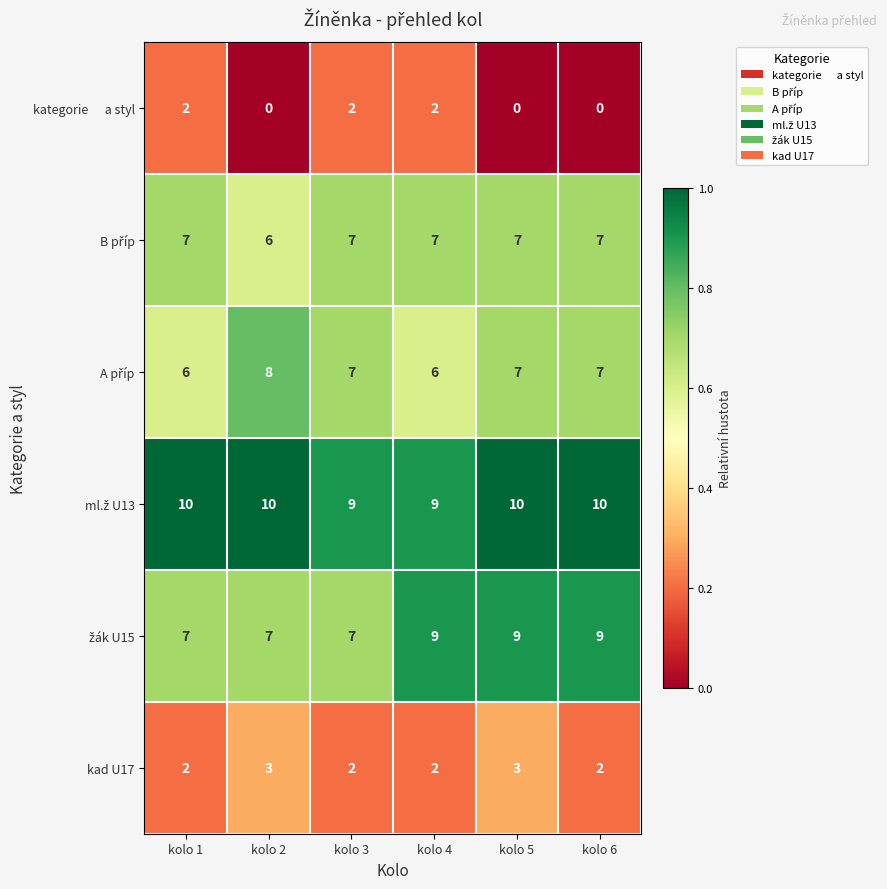

What is the difference between the highest and lowest values at kolo 2?

10